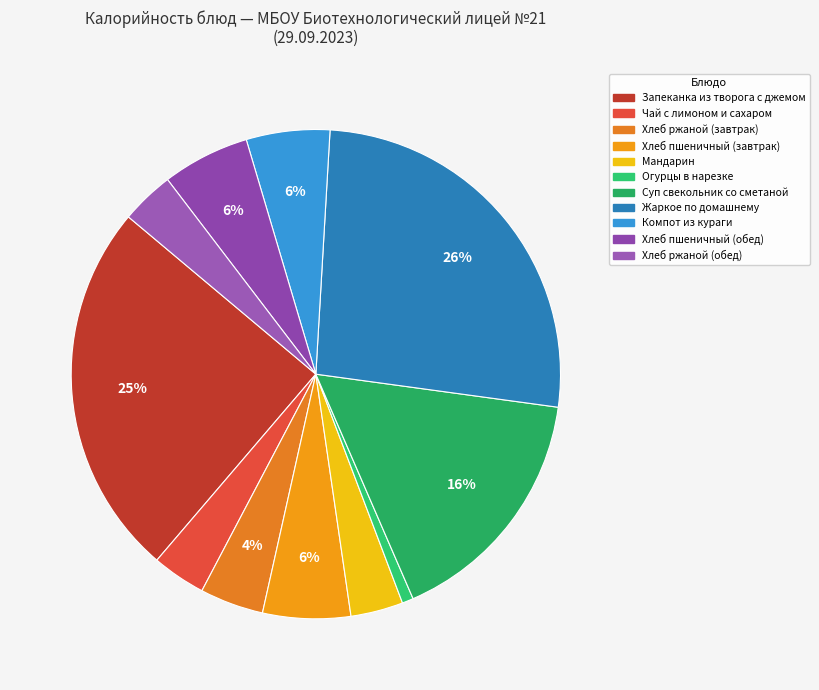

Which slice is the largest?

Жаркое по домашнему